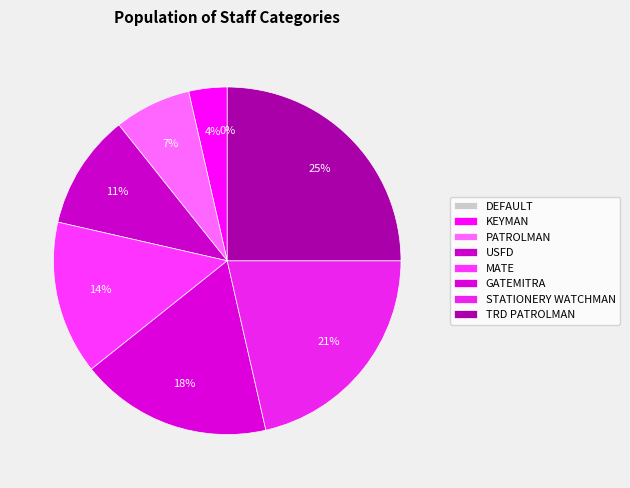

Rank the categories by value from lowest to highest.

DEFAULT, KEYMAN, PATROLMAN, USFD, MATE, GATEMITRA, STATIONERY WATCHMAN, TRD PATROLMAN